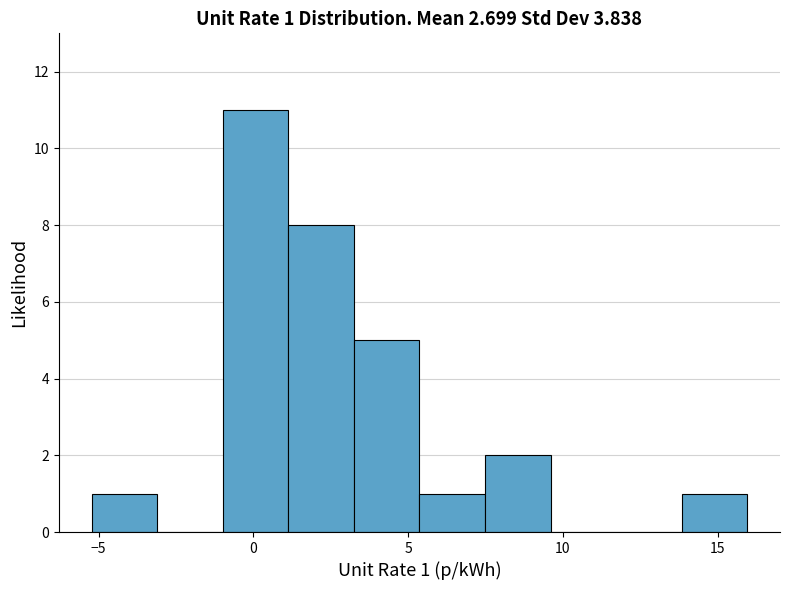

Over which range of the x-axis is the bar tallest?

-1.0 to 1.0